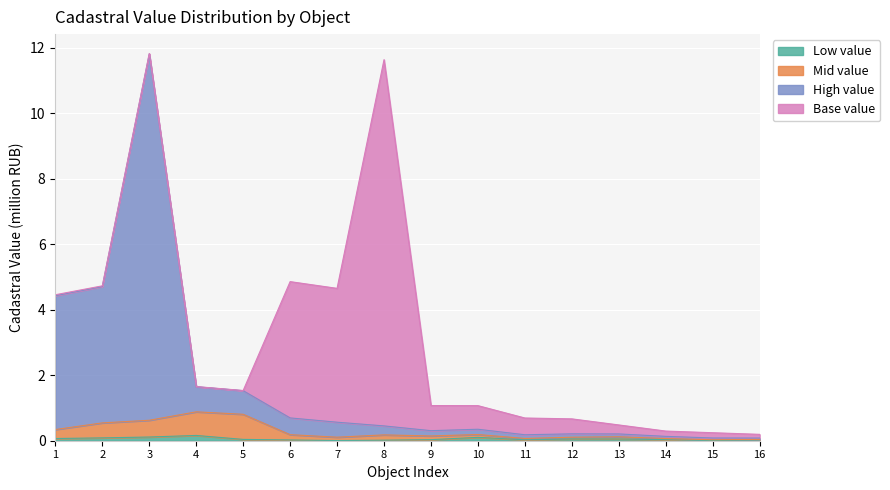

True or false: High value has more than 0 interior local peaks.

True